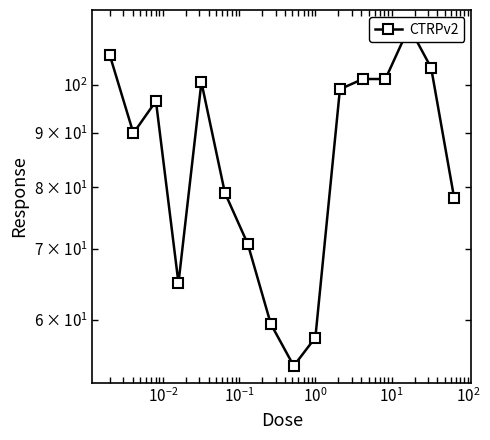

How many interior local valleys (lower than both neighbors) does the data have?

3